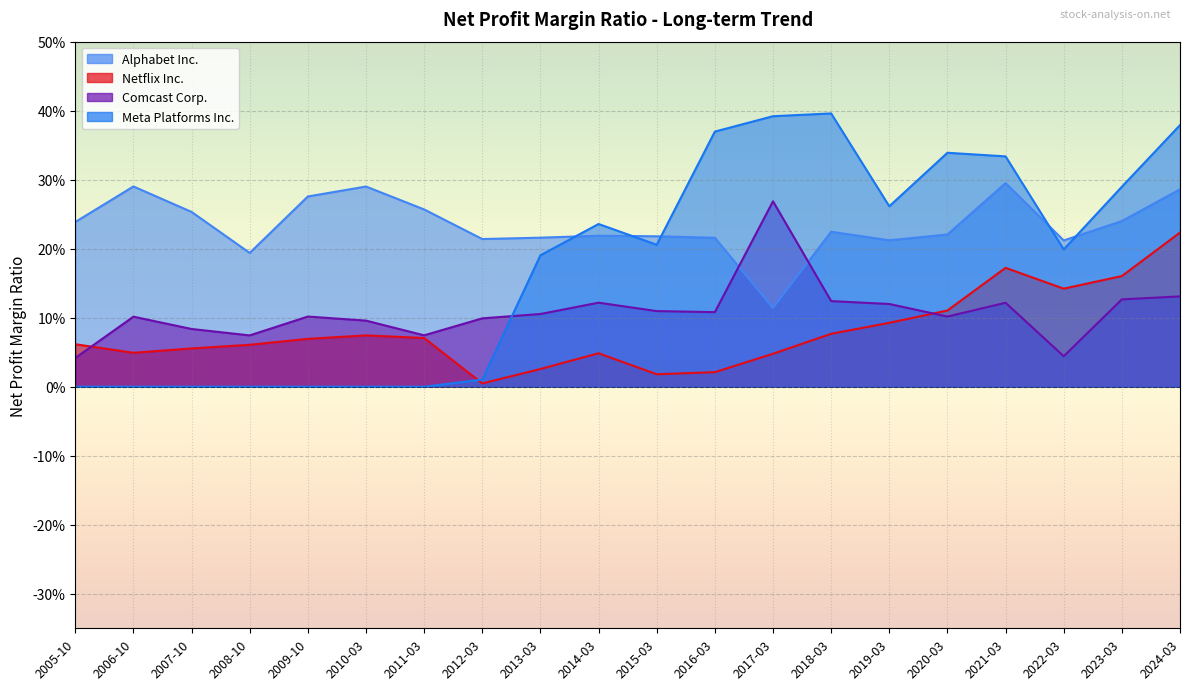

Reading left to right, what are all the values shown in this chart?

Alphabet Inc.: 0.2	0.3	0.3	0.2	0.3	0.3	0.3	0.2	0.2	0.2	0.2	0.2	0.1	0.2	0.2	0.2	0.3	0.2	0.2	0.3
Netflix Inc.: 0.1	0.0	0.1	0.1	0.1	0.1	0.1	0.0	0.0	0.0	0.0	0.0	0.0	0.1	0.1	0.1	0.2	0.1	0.2	0.2
Comcast Corp.: 0.0	0.1	0.1	0.1	0.1	0.1	0.1	0.1	0.1	0.1	0.1	0.1	0.3	0.1	0.1	0.1	0.1	0.0	0.1	0.1
Meta Platforms Inc.: 0.0	0.0	0.0	0.0	0.0	0.0	0.0	0.0	0.2	0.2	0.2	0.4	0.4	0.4	0.3	0.3	0.3	0.2	0.3	0.4